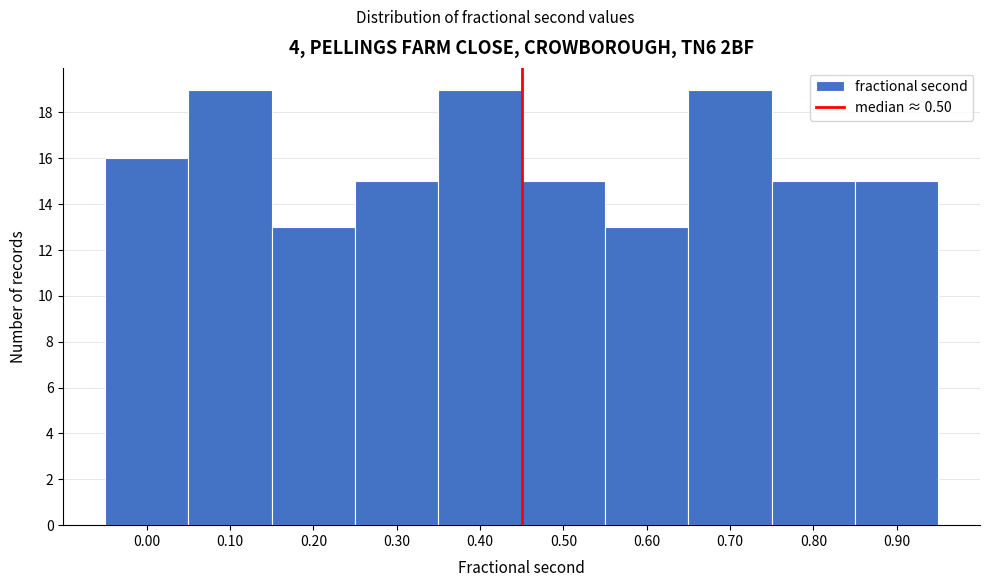

Reading left to right, transcribe all the data shown in this chart.

0.00=16	0.10=19	0.20=13	0.30=15	0.40=19	0.50=15	0.60=13	0.70=19	0.80=15	0.90=15